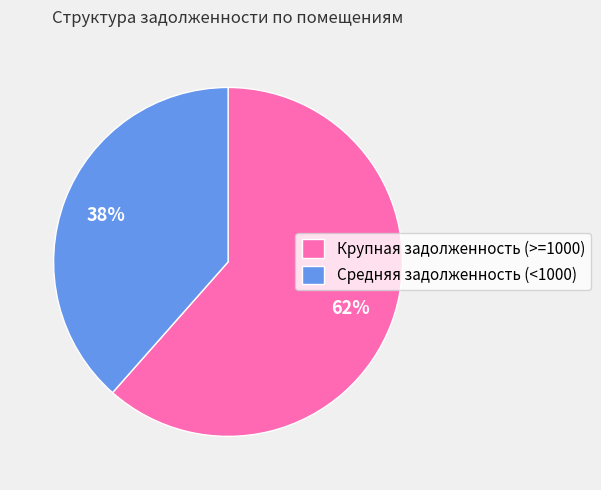

What is the smallest slice in the pie chart?

Средняя задолженность (<1000)